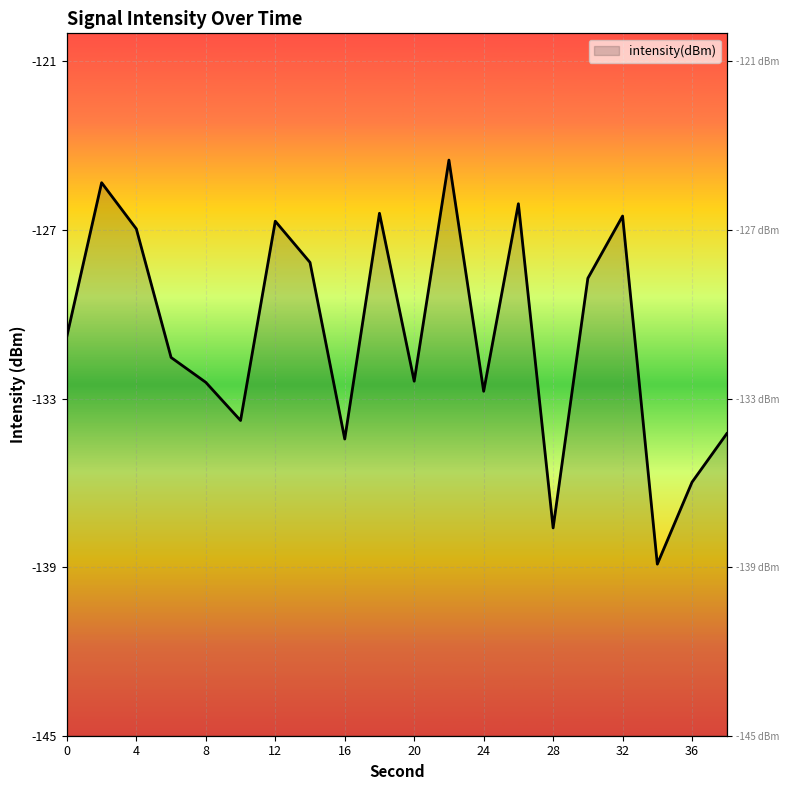

Between 30 and 8, which is larger?

30